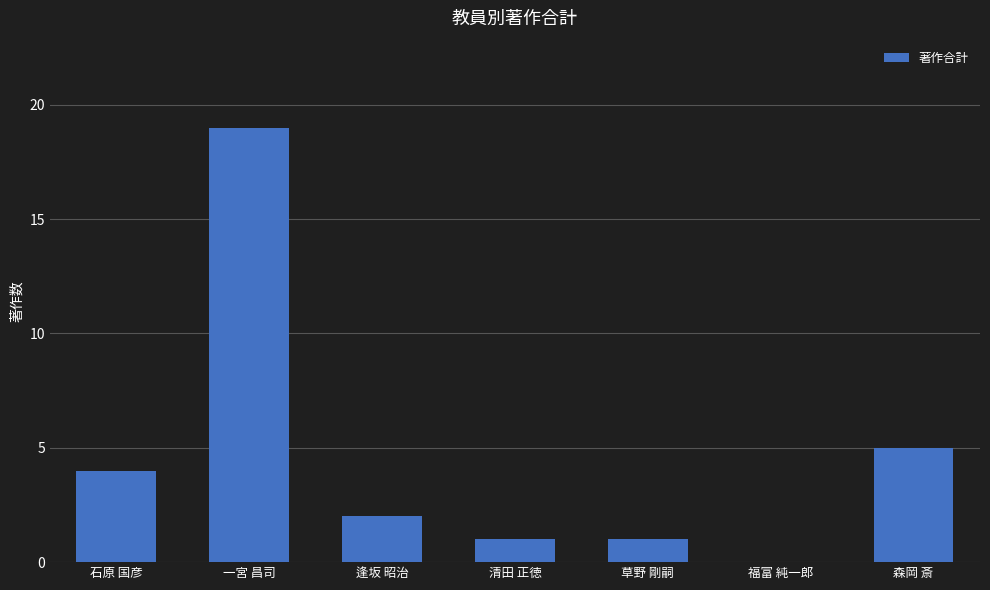

The value at 石原 国彦 is 5. True or false?

False